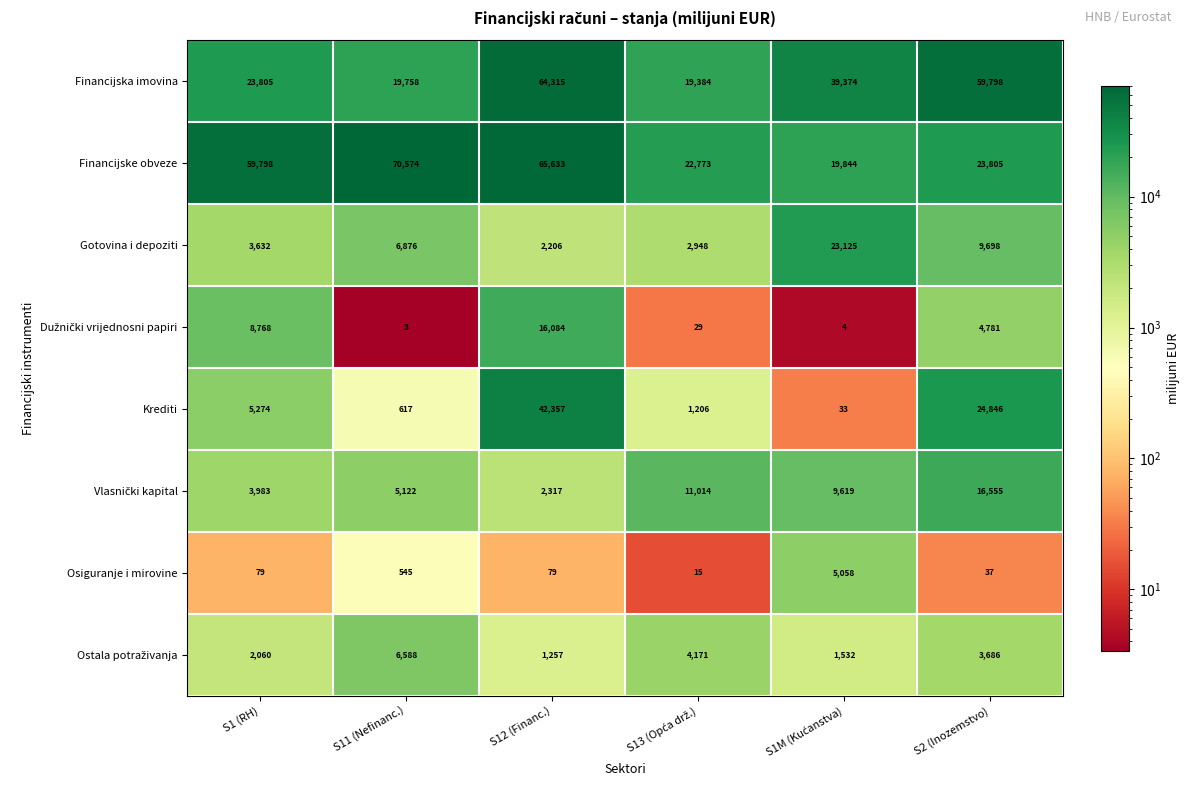

What is the average value of the Krediti series?

12389